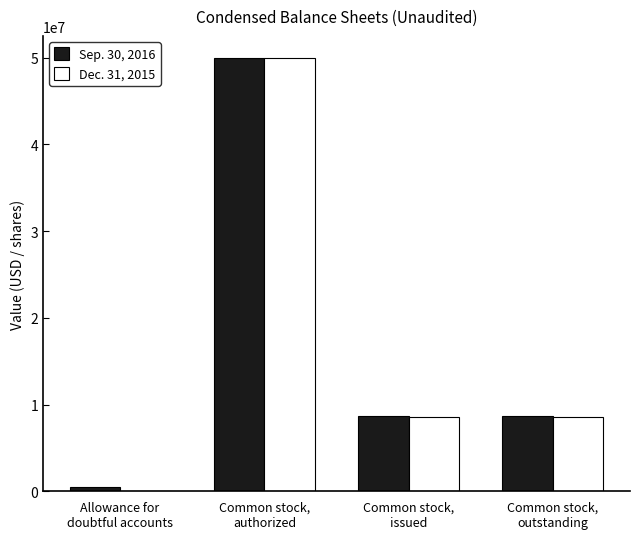

What is the maximum value shown in the chart?

50000000